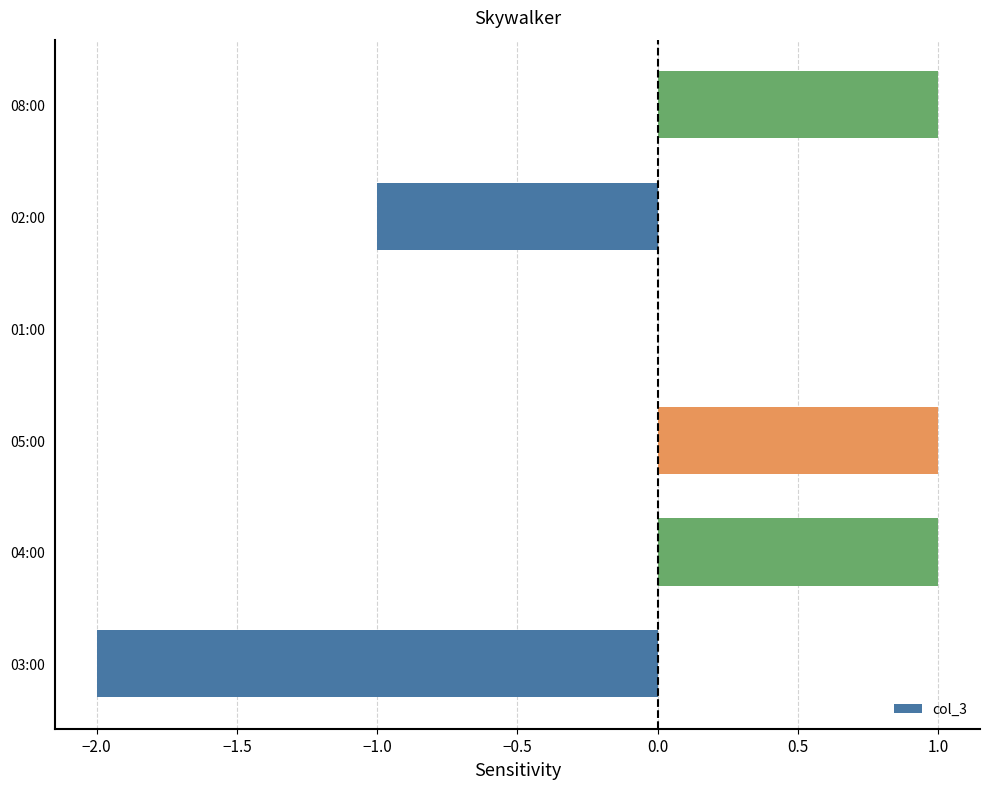

Count the values in the range -1 to 1.

5